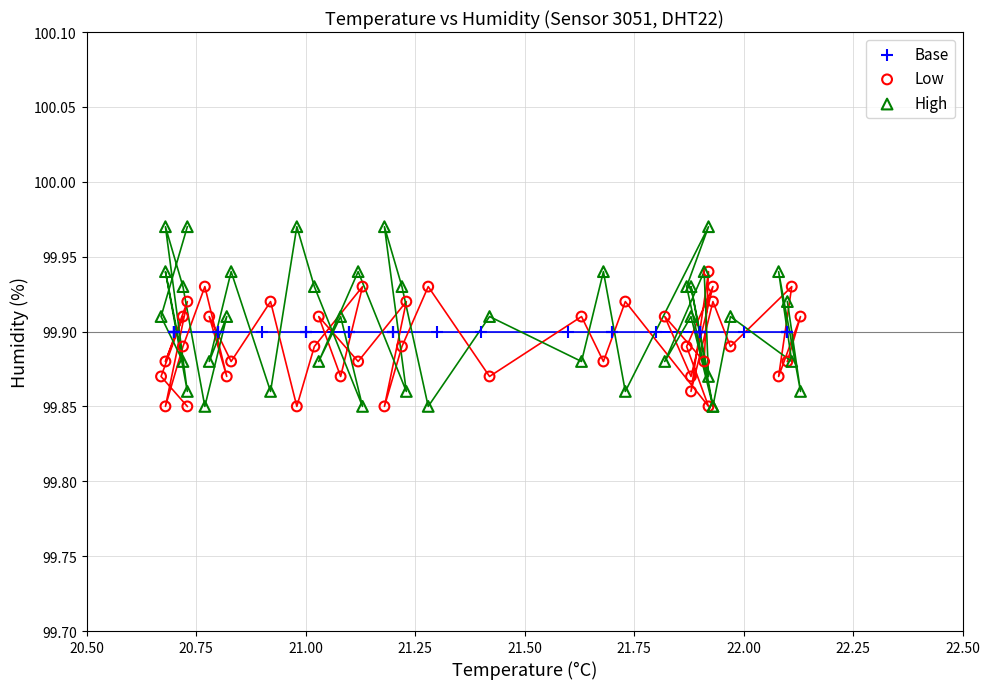

Which series contains the highest Y value?

High